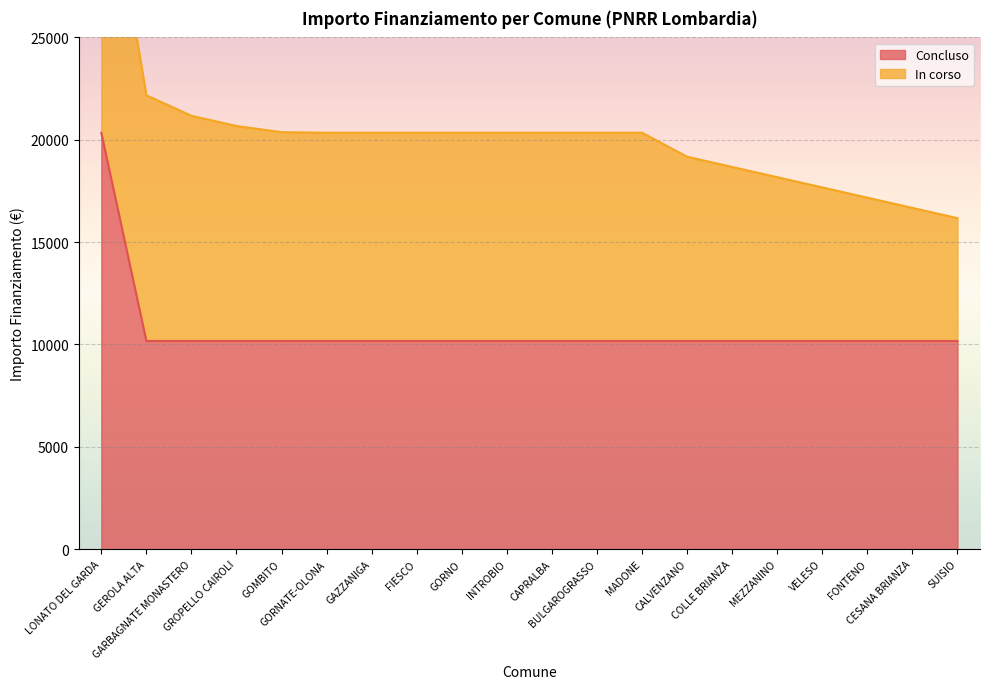

What is the difference between the maximum and second lowest values?

10172